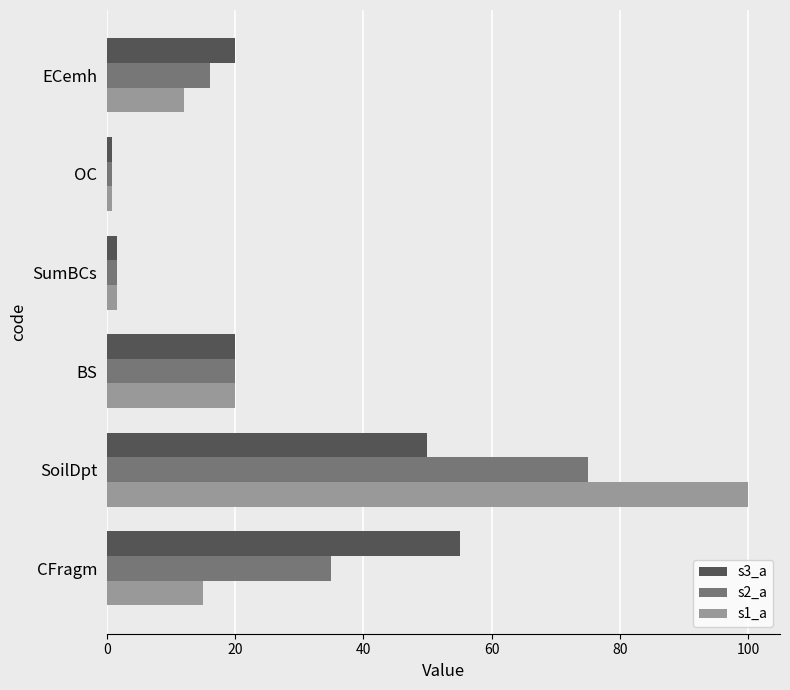

What are all the series names shown in the legend?

s3_a, s2_a, s1_a